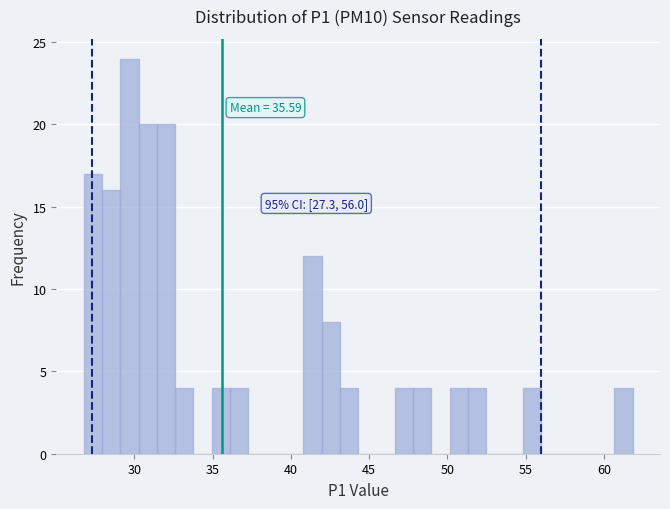

Around what value on the x-axis is the tallest bar? Give the approximate position of its centre, as read against the axis.

29.5